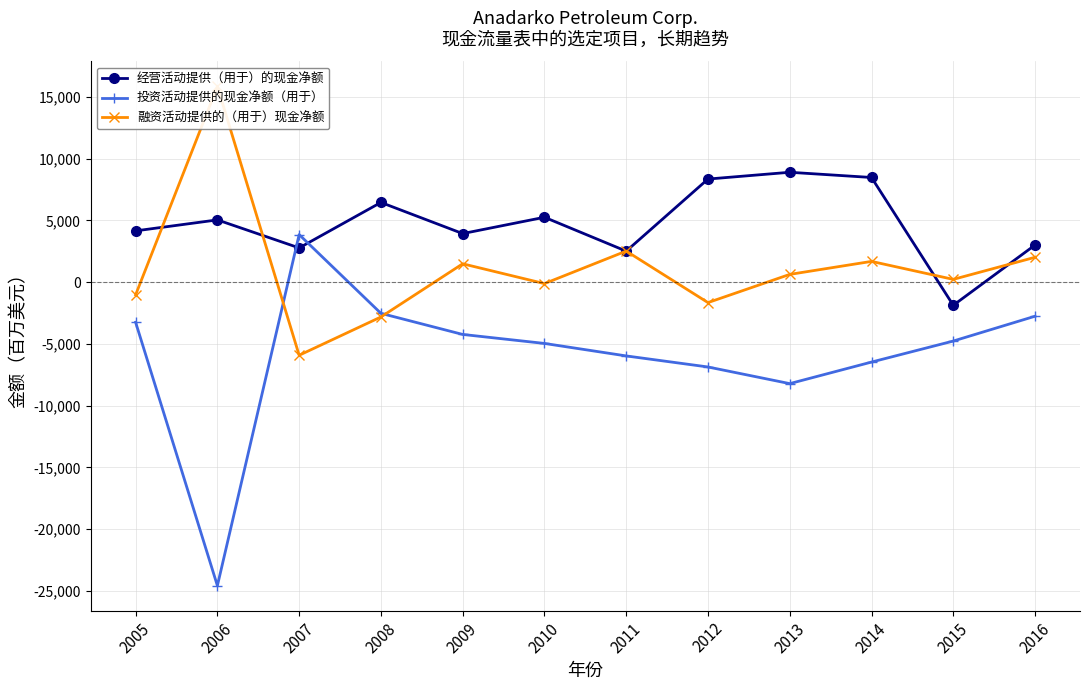

List the series in order of their peak value, lowest first.

投资活动提供的现金净额（用于）, 经营活动提供（用于）的现金净额, 融资活动提供的（用于）现金净额